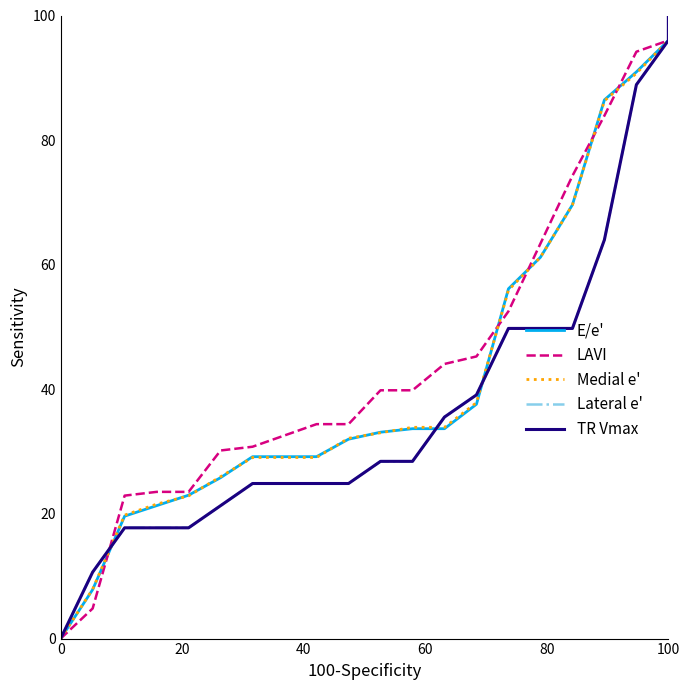

What is the difference between the maximum and minimum values in the TR Vmax series?

100.0